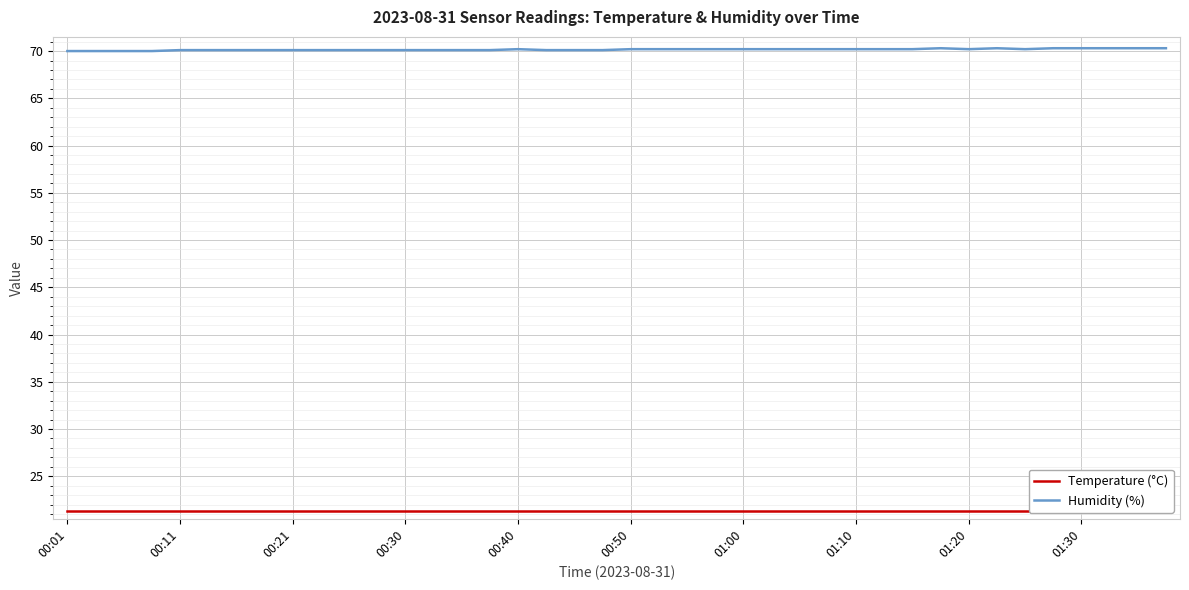

Is it true that Humidity (%) equals 70.1 at 00:11?

True